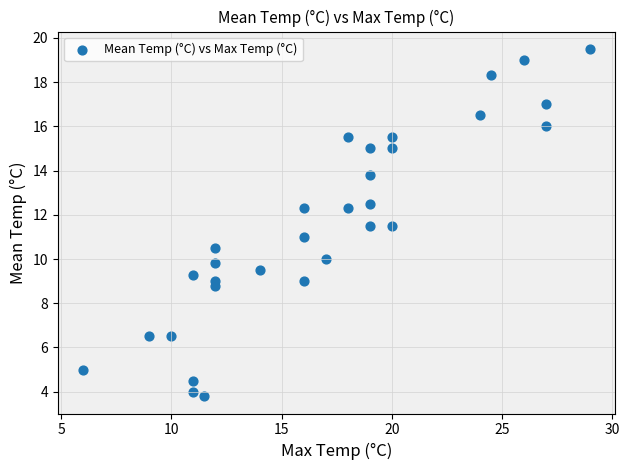

What is the range of X values (max minus min)?

23.0